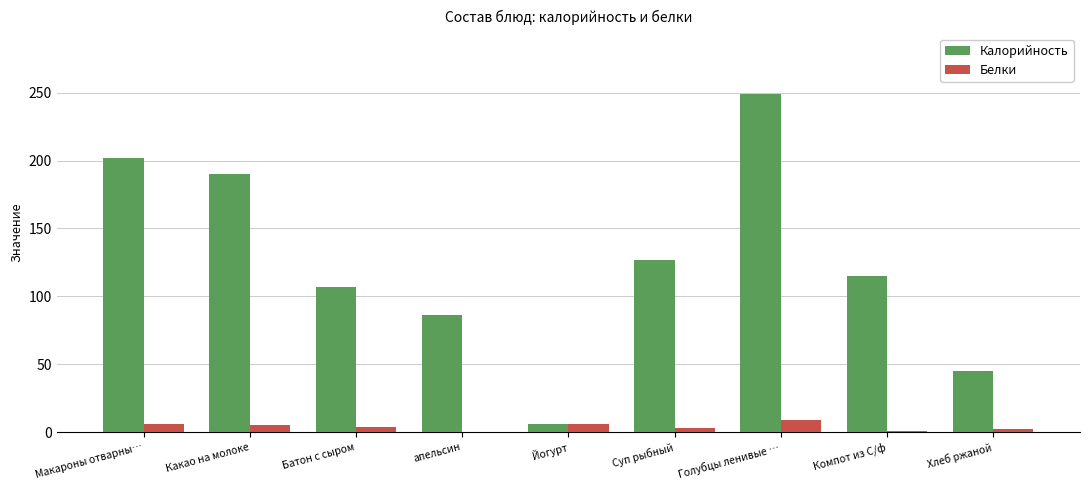

Which series has the largest total across all categories?

Калорийность